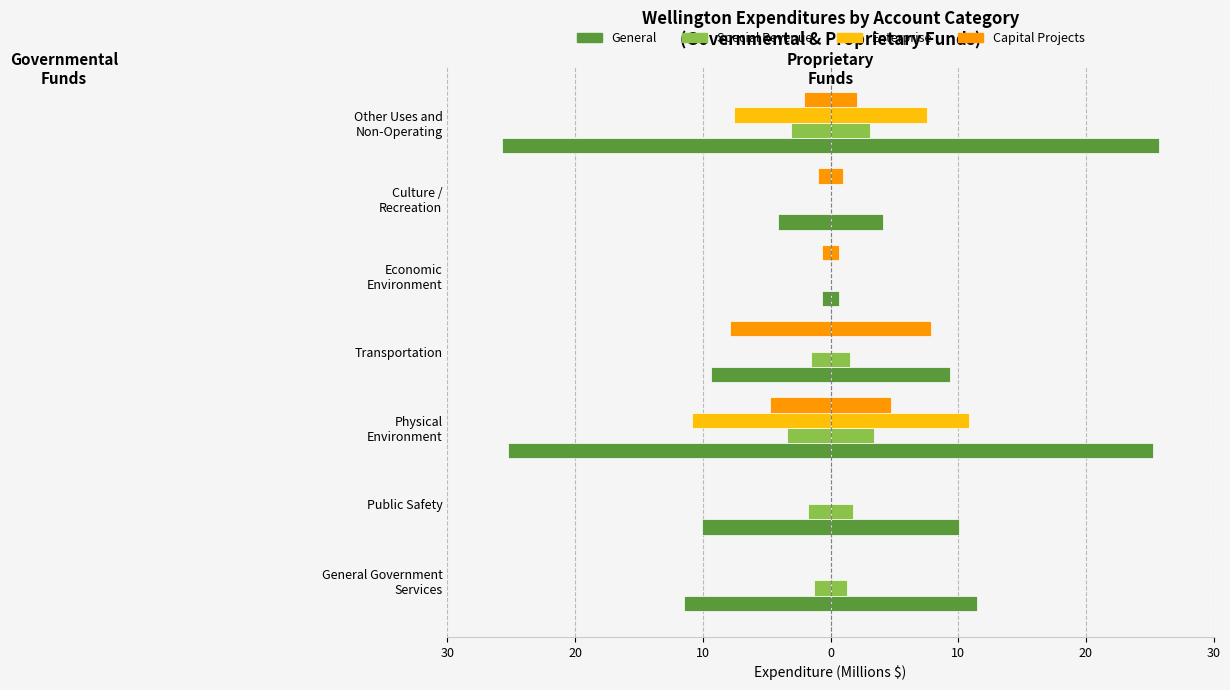

Which series has the largest range (max minus min)?

General